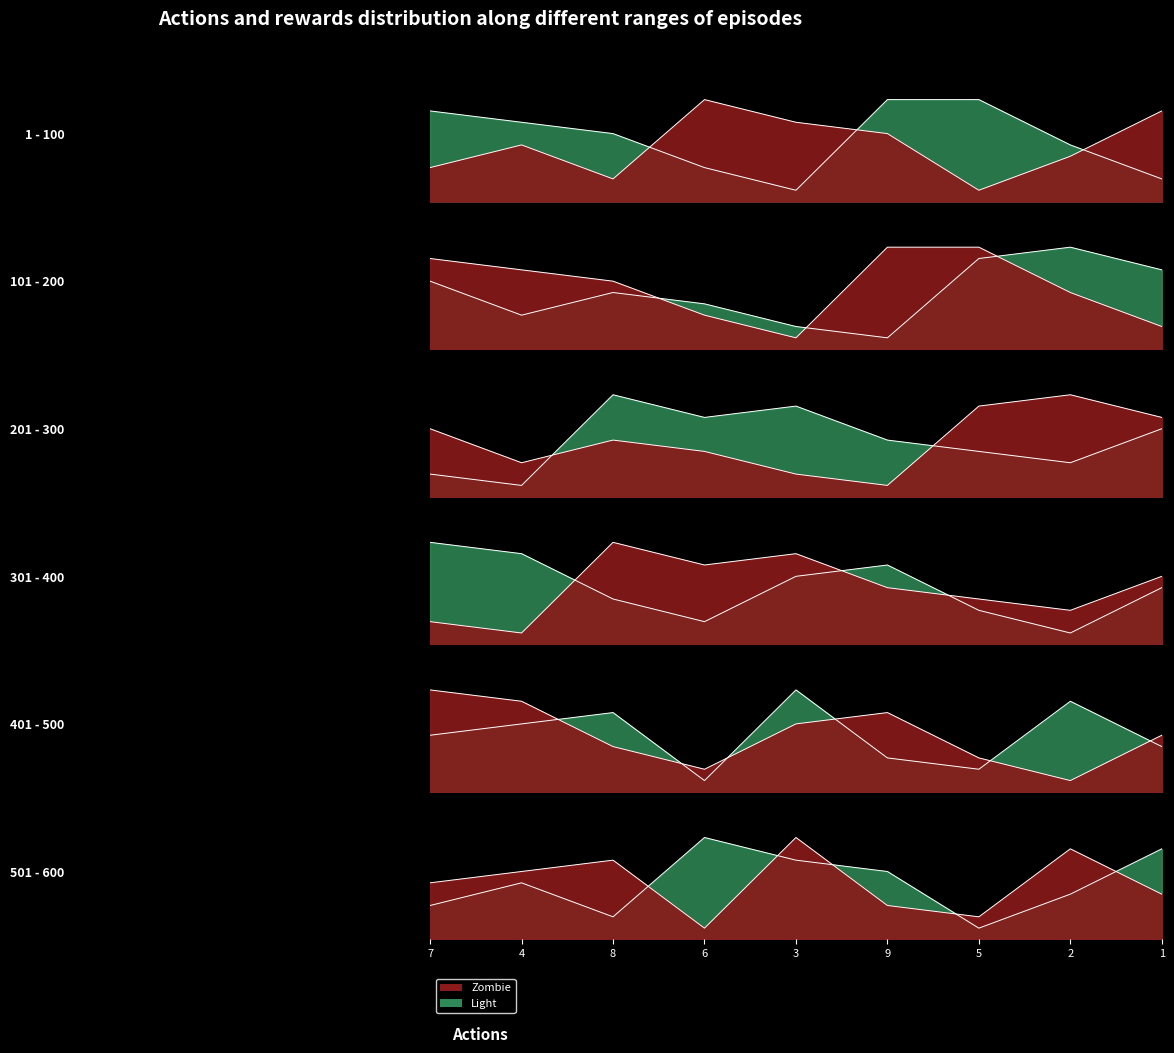

Between 6 and 9, which series saw the biggest shift?

col_6